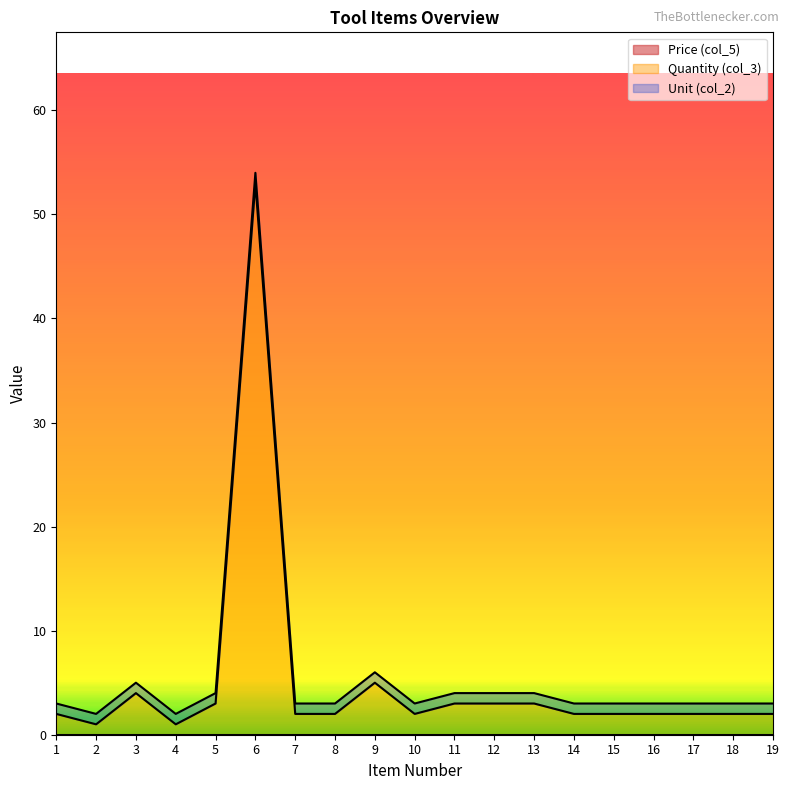

Where is the first local maximum for Quantity (col_3)?

3